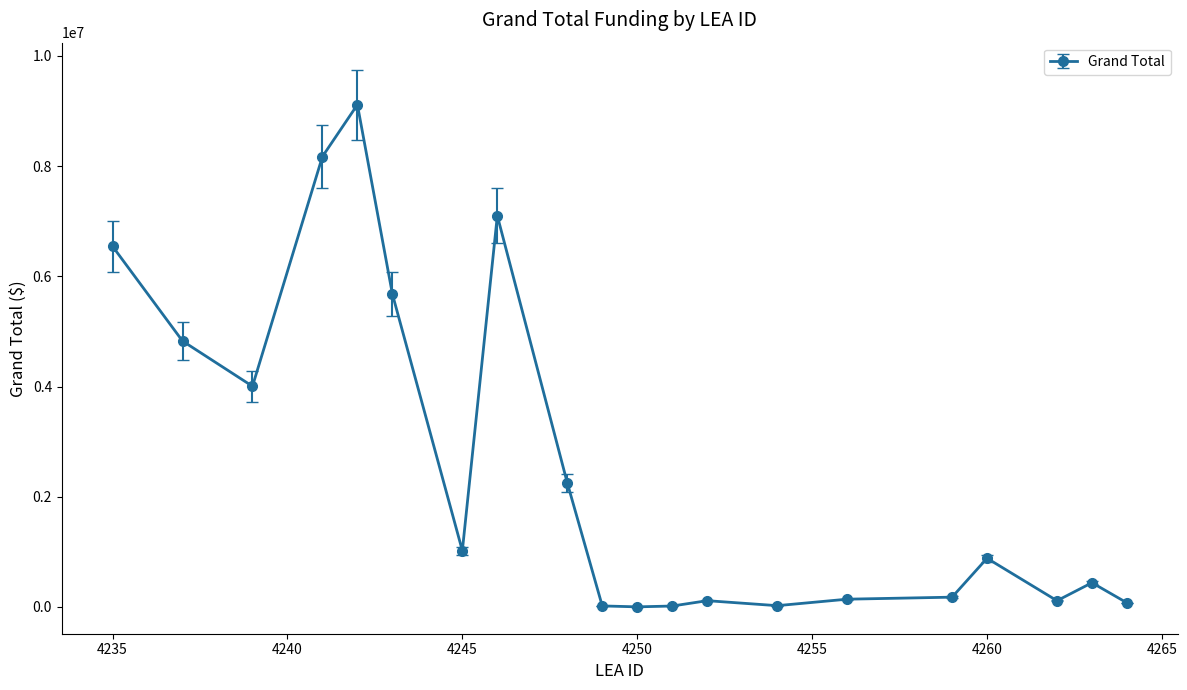

True or false: there are more than 0 points higher than both neighbors.

True